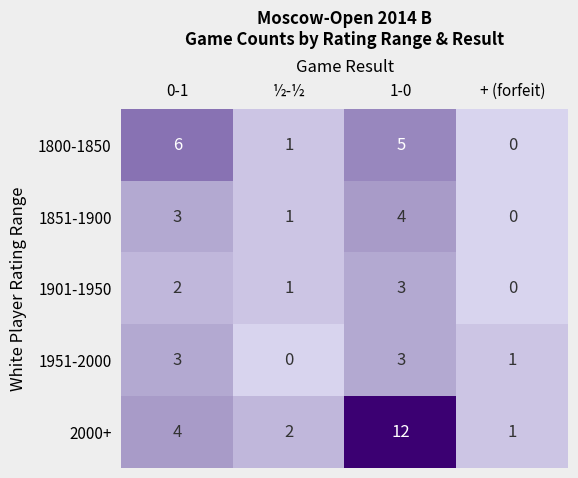

How many 1851-1900 values are between 1 and 4?

3